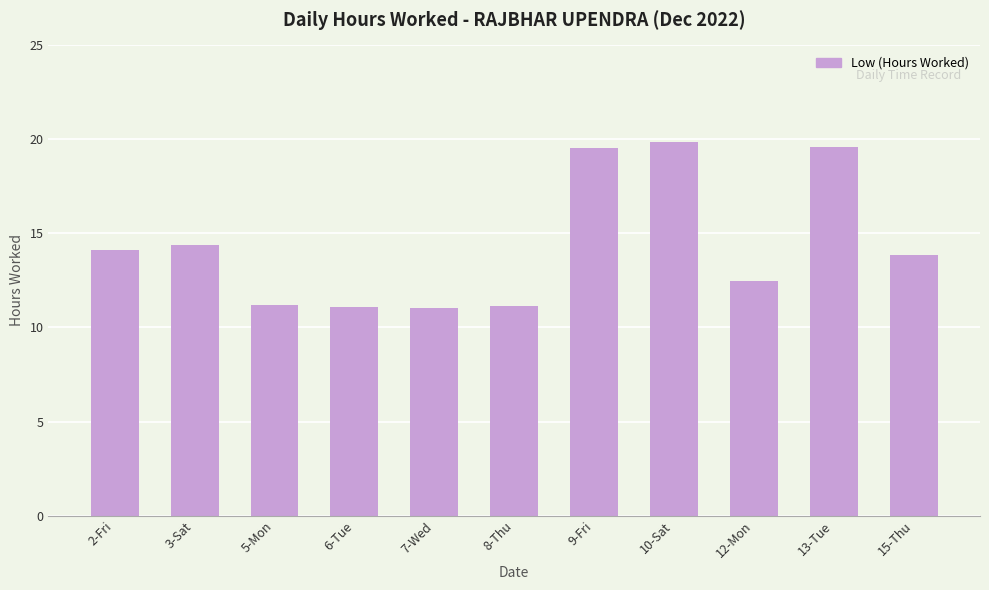

What is the ratio of the value at 13-Tue to the value at 10-Sat?

1.0